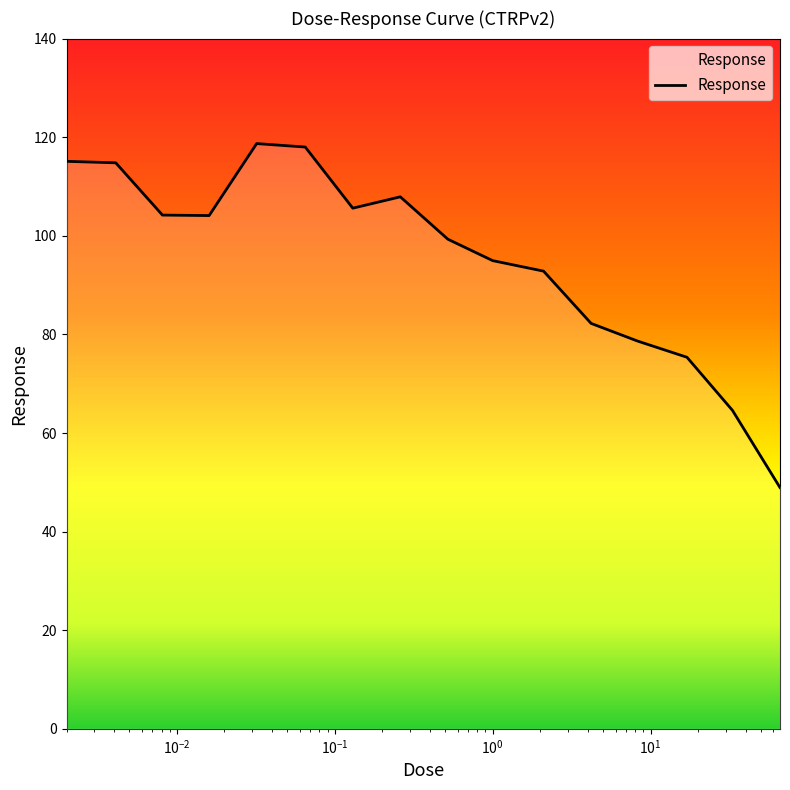

What is the difference between the maximum and second lowest values?

54.1